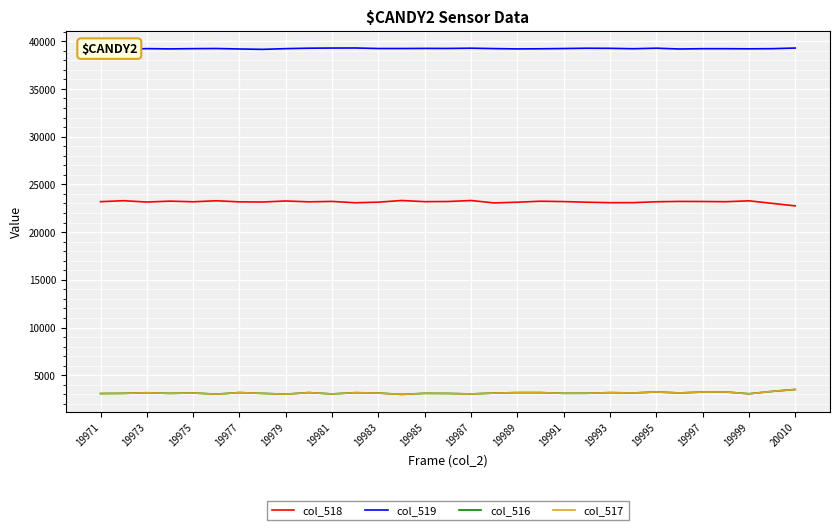

What is the greatest value displayed?

39286